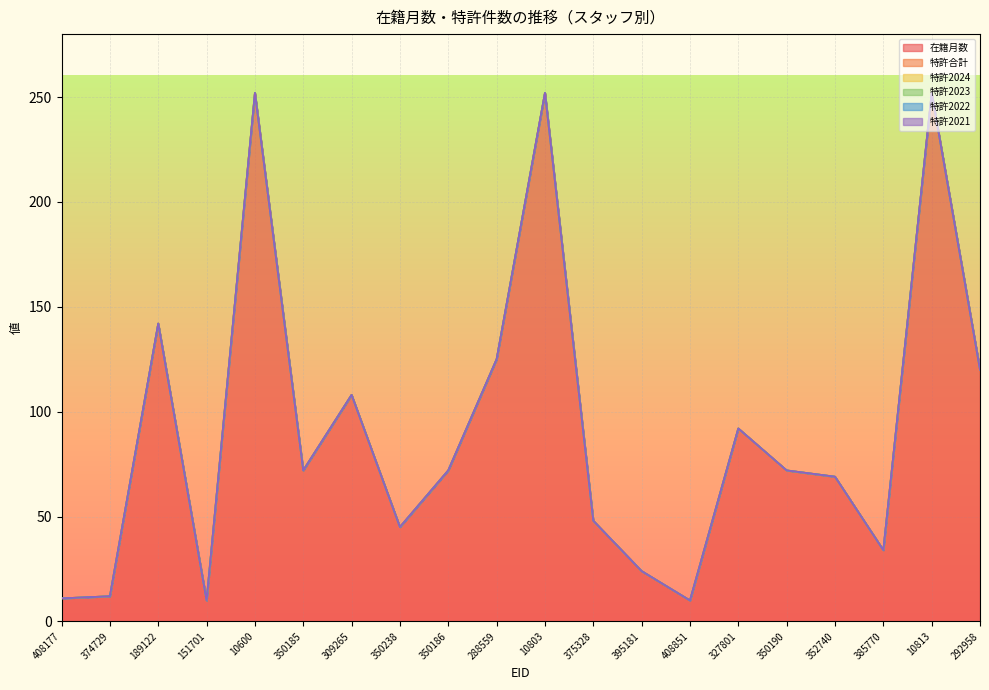

True or false: 特許2021 and 特許2023 intersect in this chart.

False